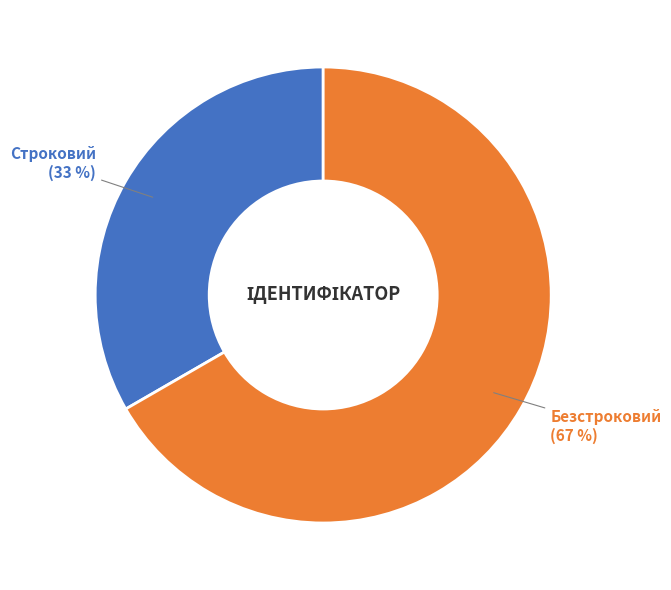

True or false: Строковий accounts for 33% of the total.

True